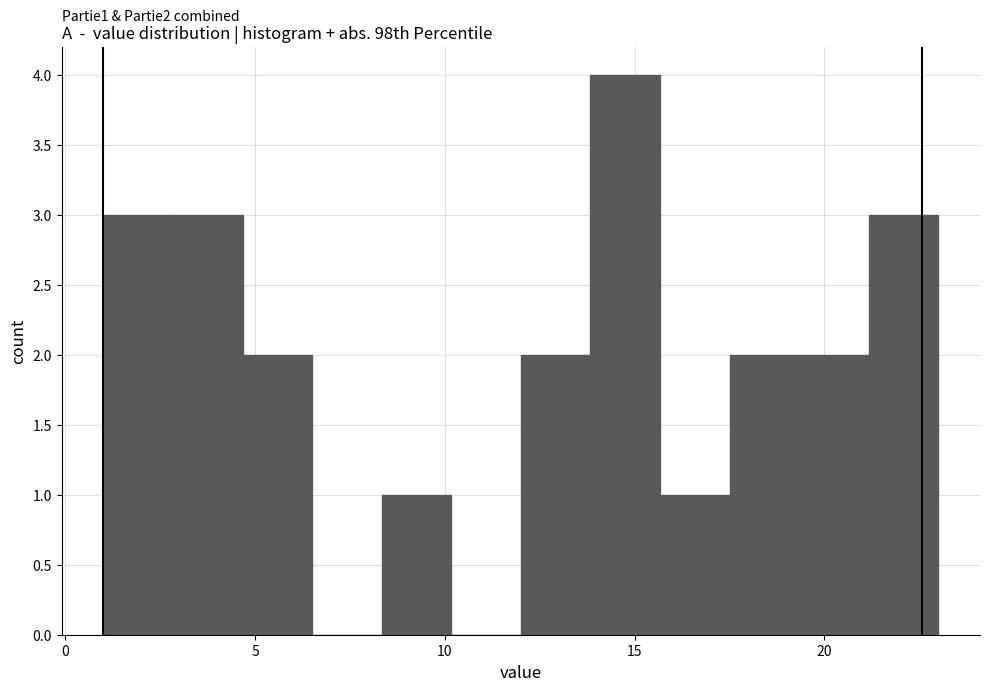

Around what value on the x-axis is the tallest bar? Give the approximate position of its centre, as read against the axis.

15.0